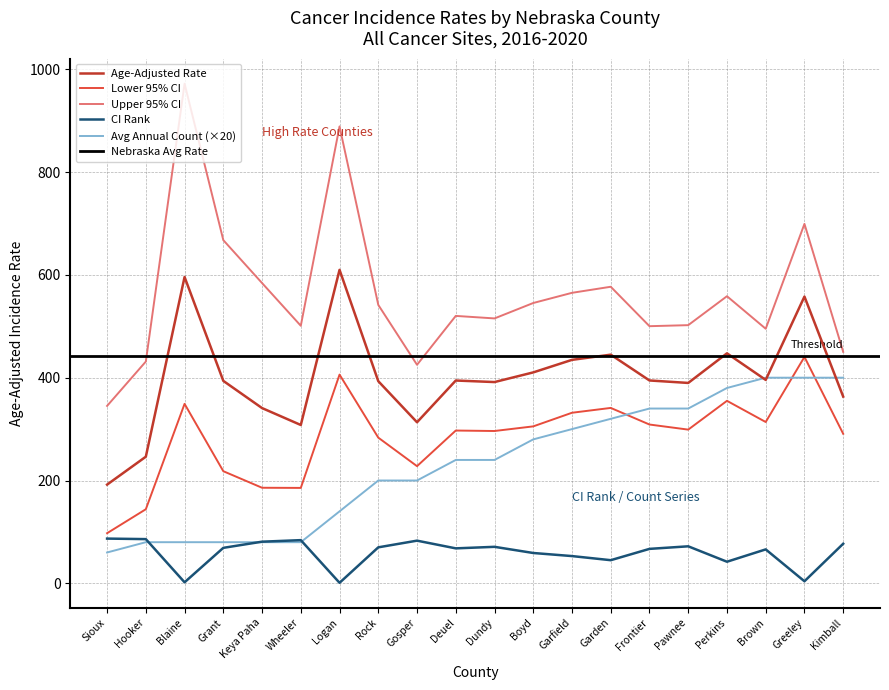

What is the spread (max minus min) of values at Greeley?

695.2